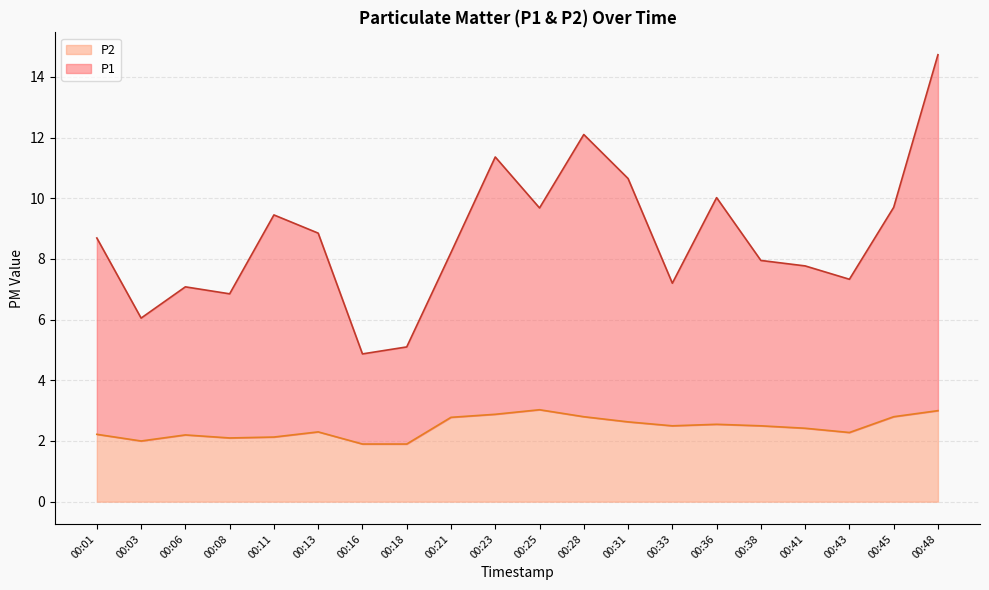

Rank the series at 00:31 from highest to lowest value.

P1, P2